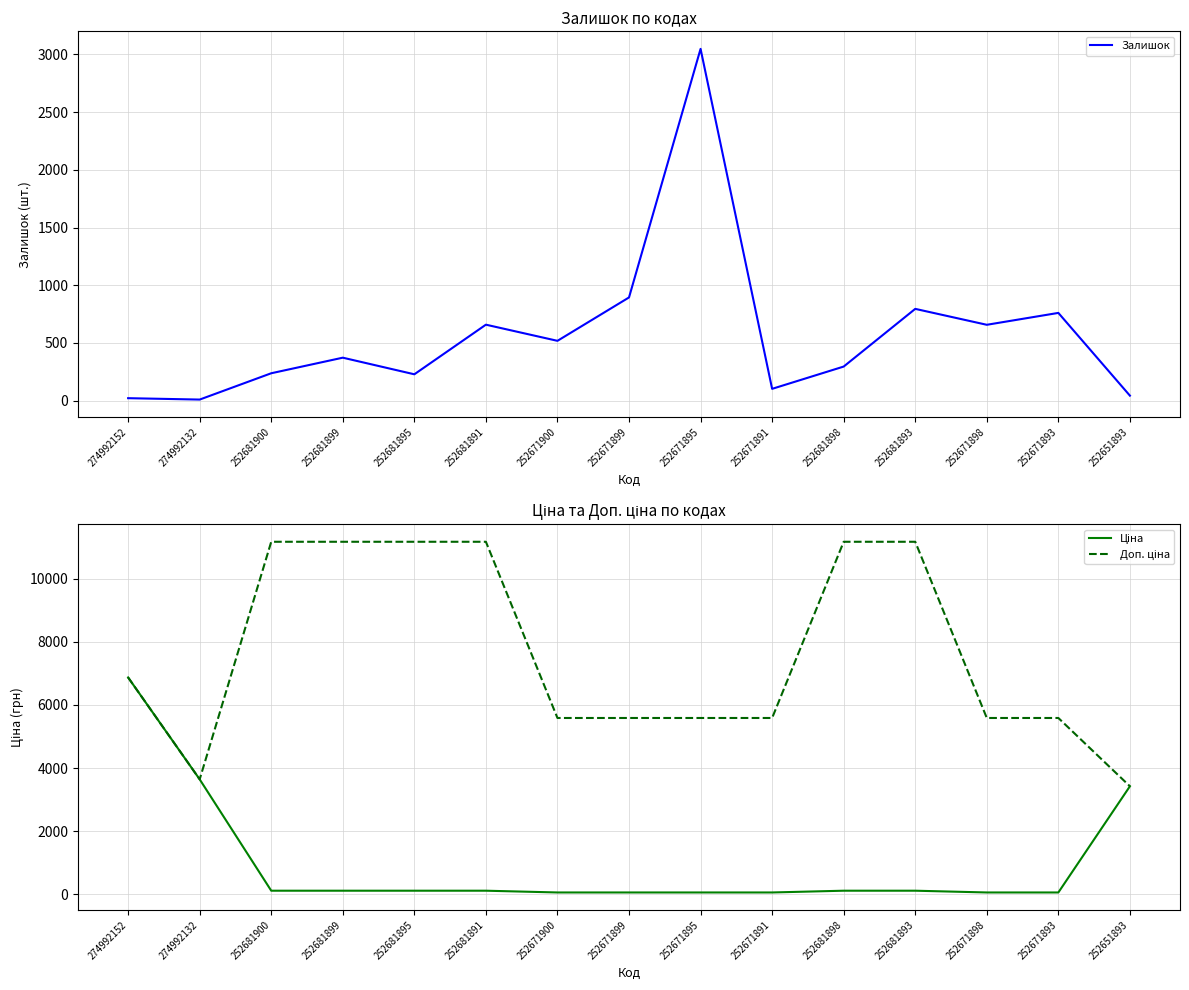

True or false: Залишок has more than 1 interior local peaks.

True